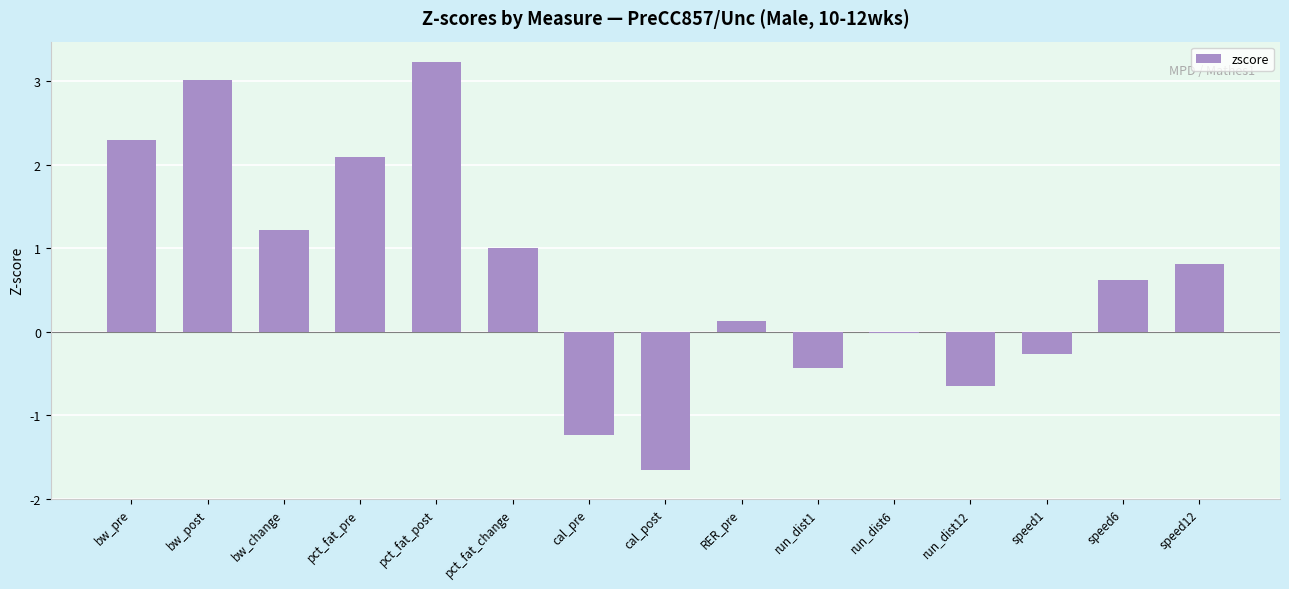

Where does the data first go above 0?

bw_pre